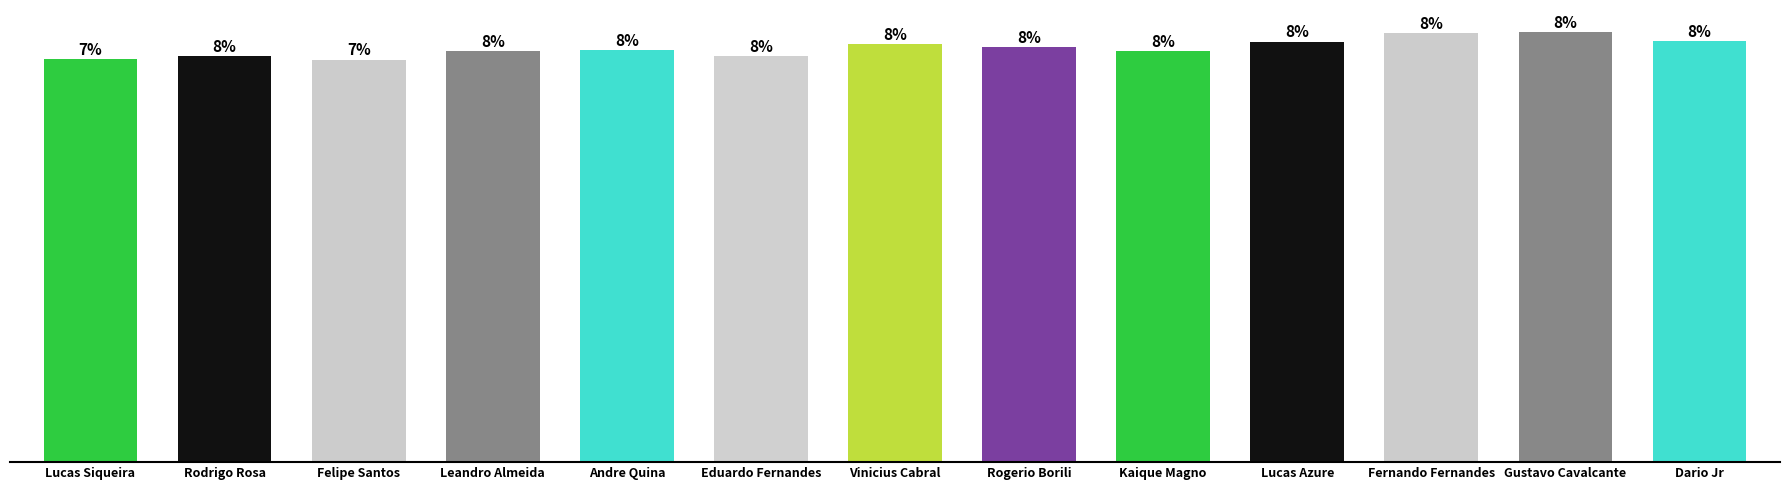

Does the chart contain any negative values?

No